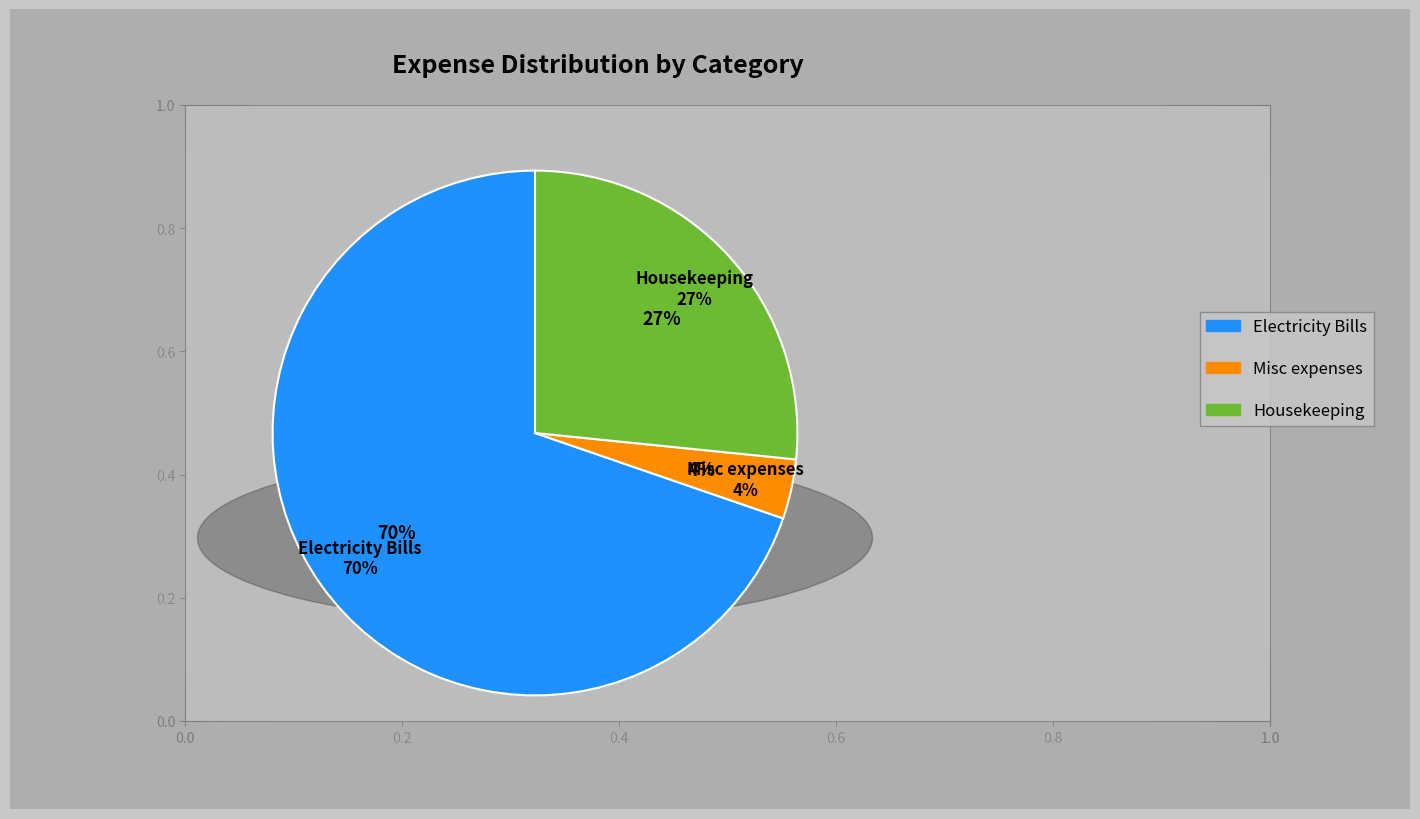

Between Housekeeping and Misc expenses, which is larger?

Housekeeping